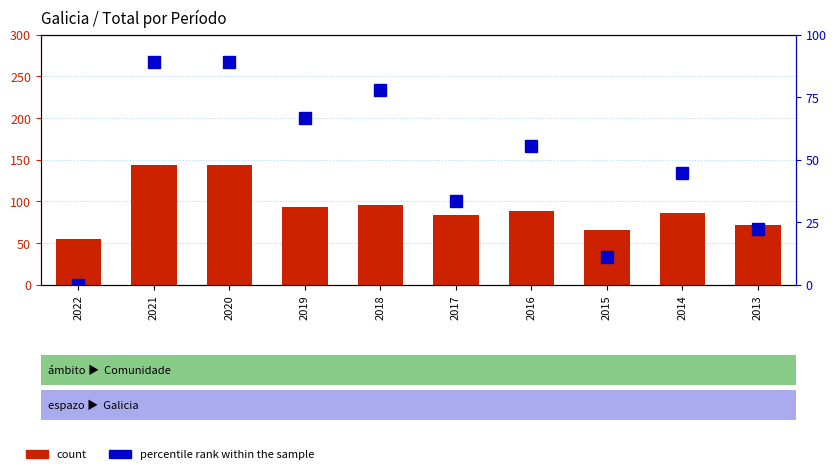

What is the lowest value of the count series?

55.0